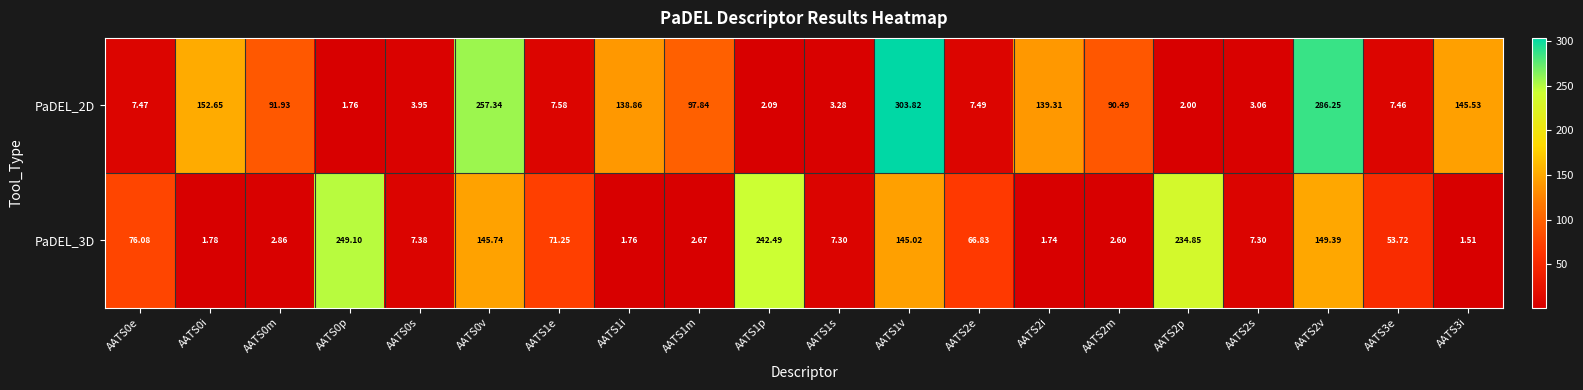

Is the value of PaDEL_2D at AATS0m greater than the value of PaDEL_3D at AATS2s?

Yes